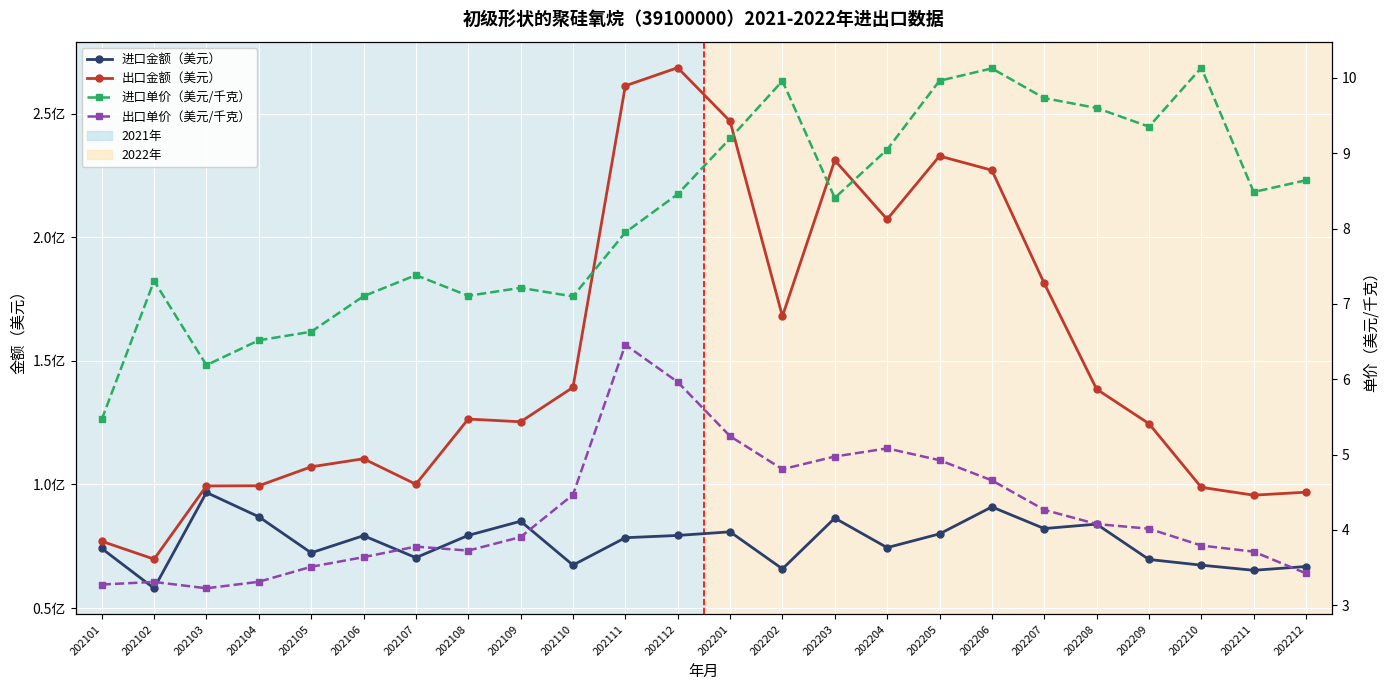

At which label does 出口金额（美元） reach its peak?

202112